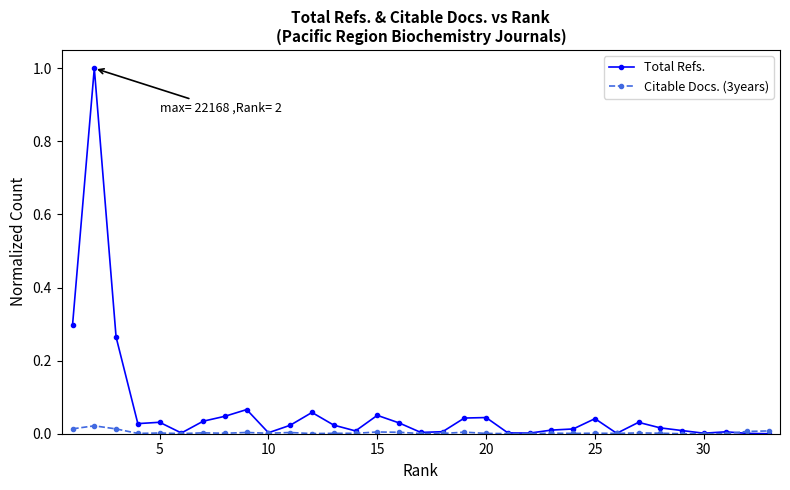

Which series has the largest range (max minus min)?

Total Refs.